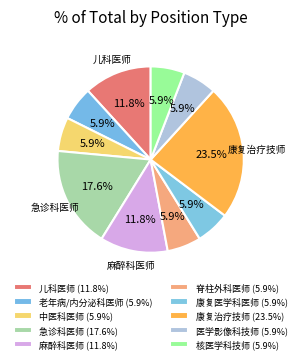

Count the number of slices in the pie.

10